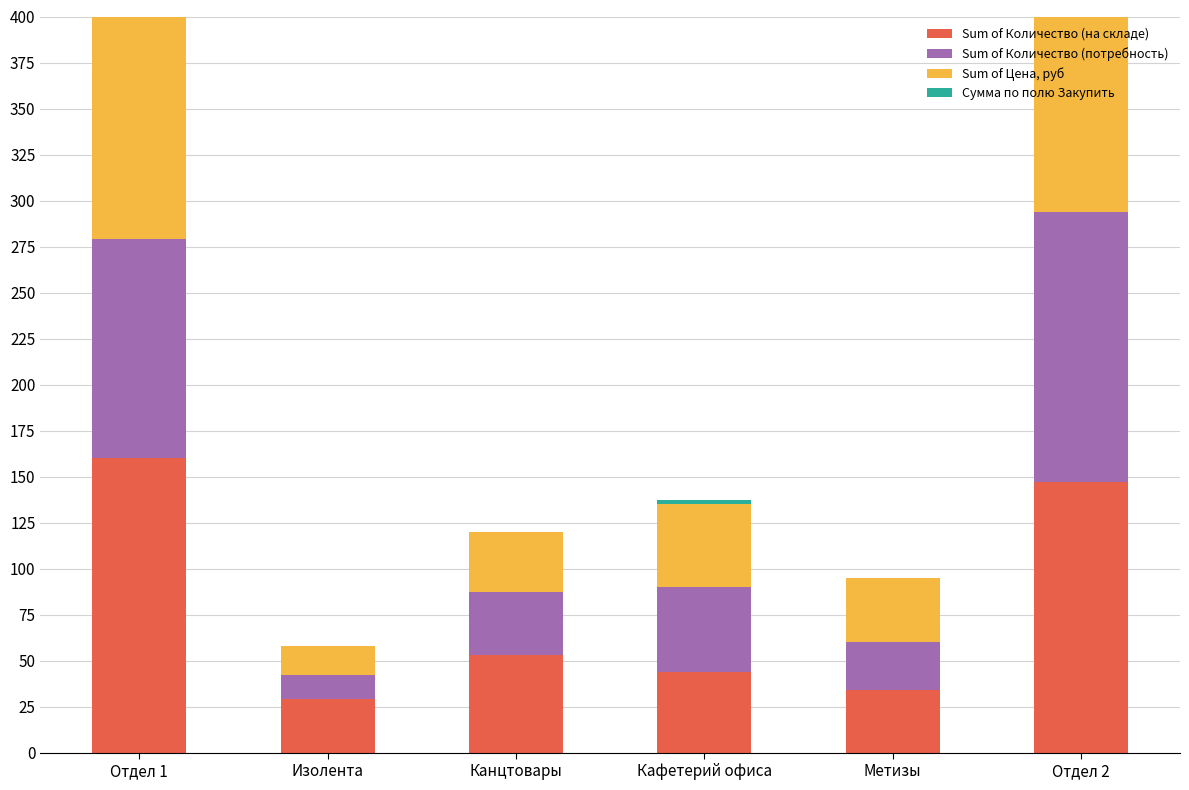

What is the difference between the highest and lowest values at Изолента?

29